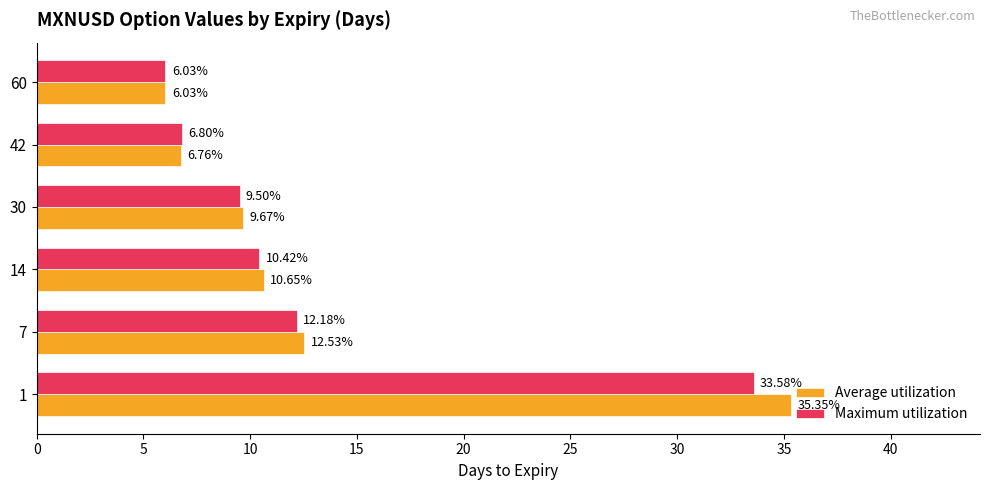

Which series has the largest total across all categories?

Average utilization